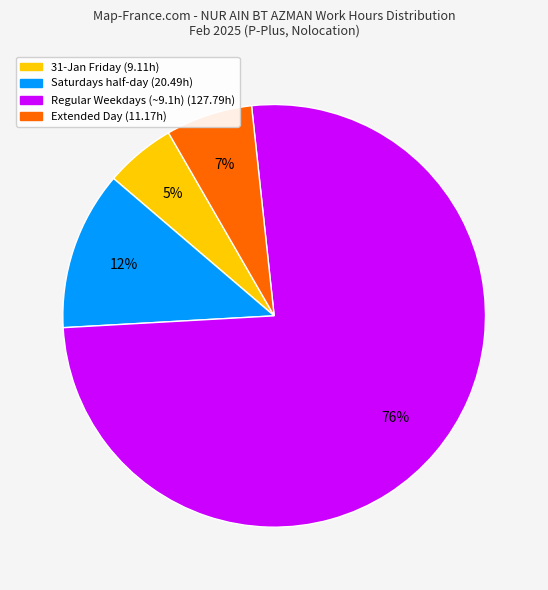

To the nearest percent, what is the average slice percentage?

25%